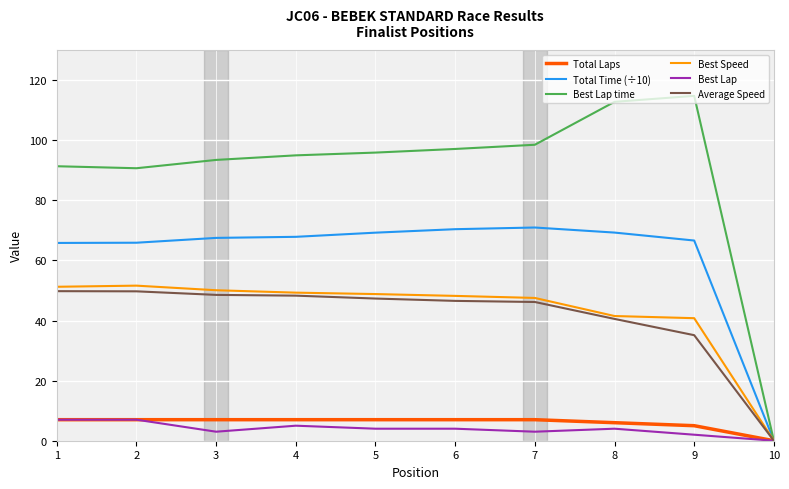

Which series has the largest total across all categories?

Best Lap time